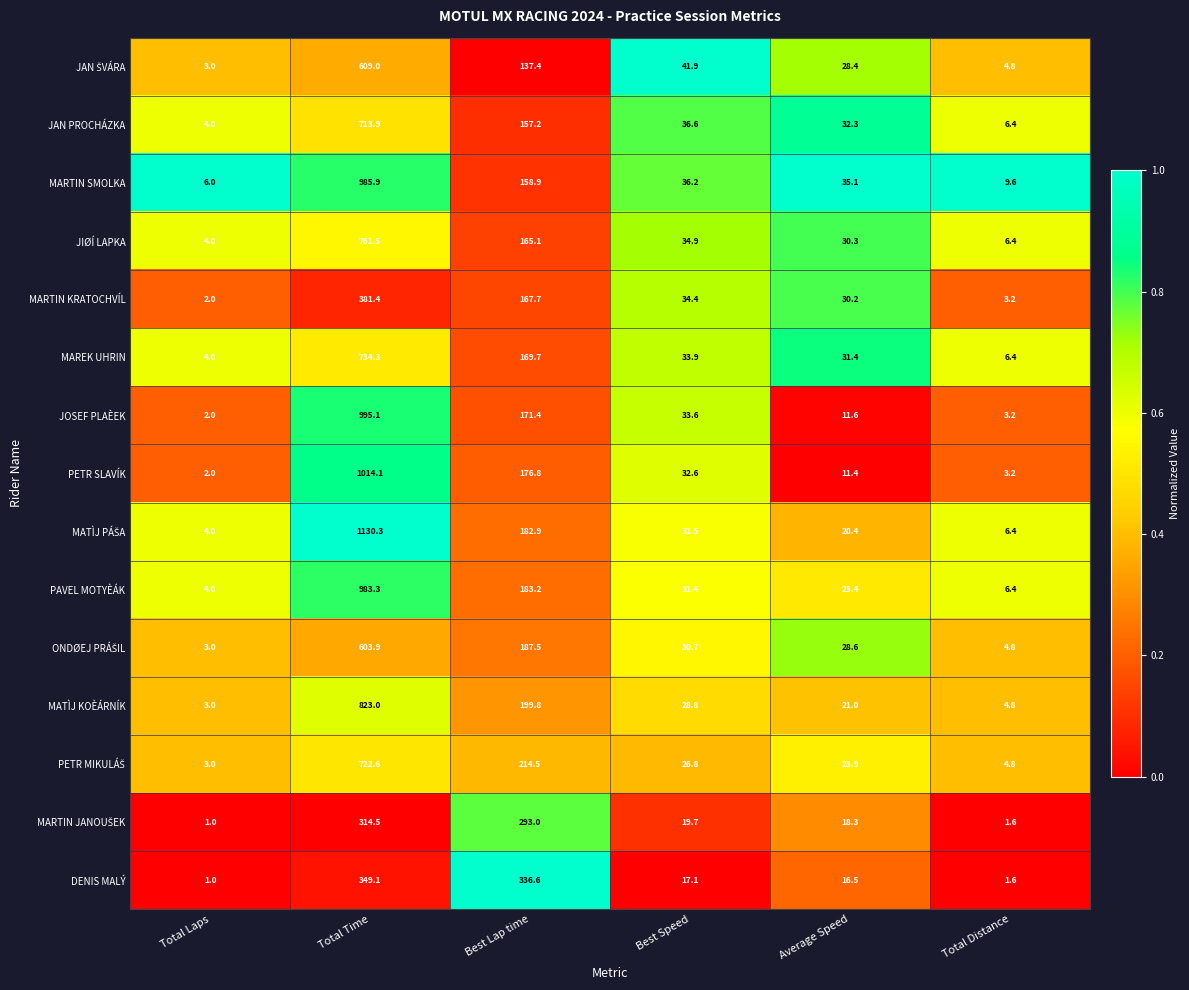

At which category is the sum across all series the highest?

Total Time